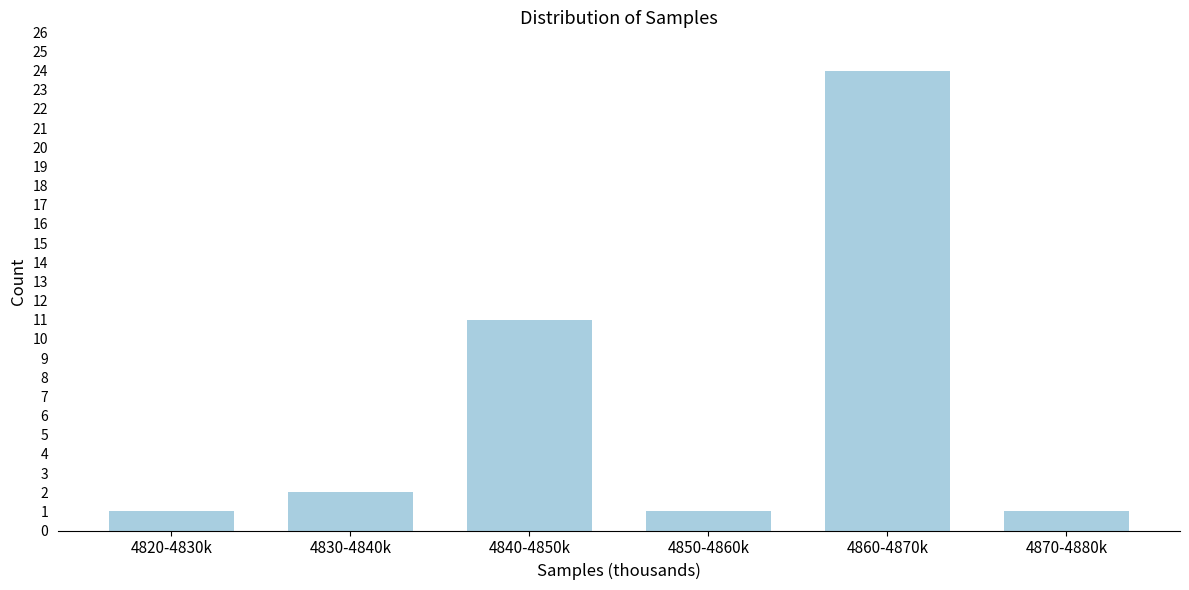

Reading left to right, extract all data points from this chart.

1	2	11	1	24	1